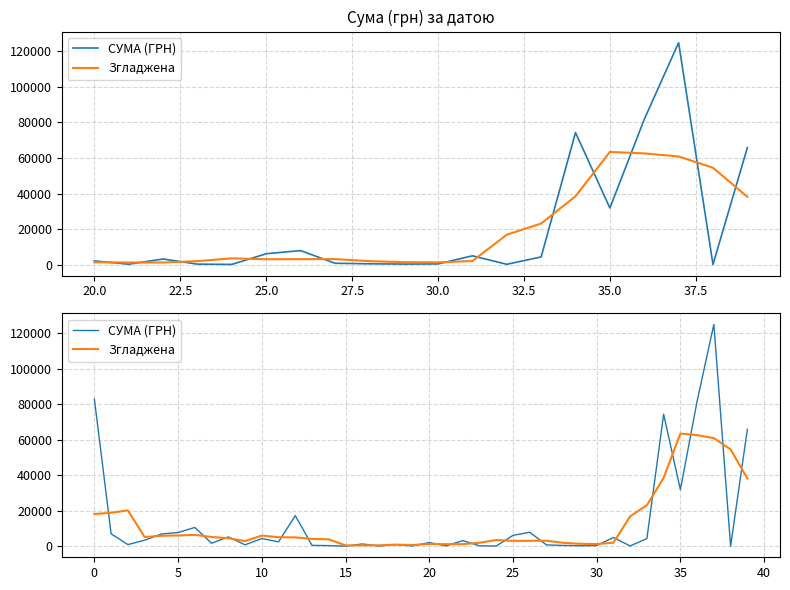

Which series has the largest total across all categories?

СУМА (ГРН)